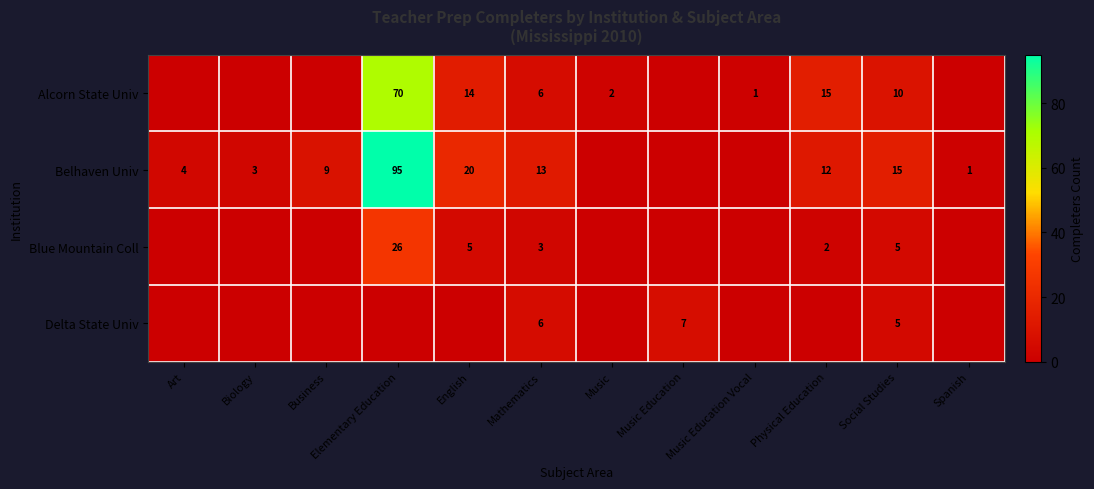

What is the sum of the Belhaven Univ values at Business and Mathematics?

22